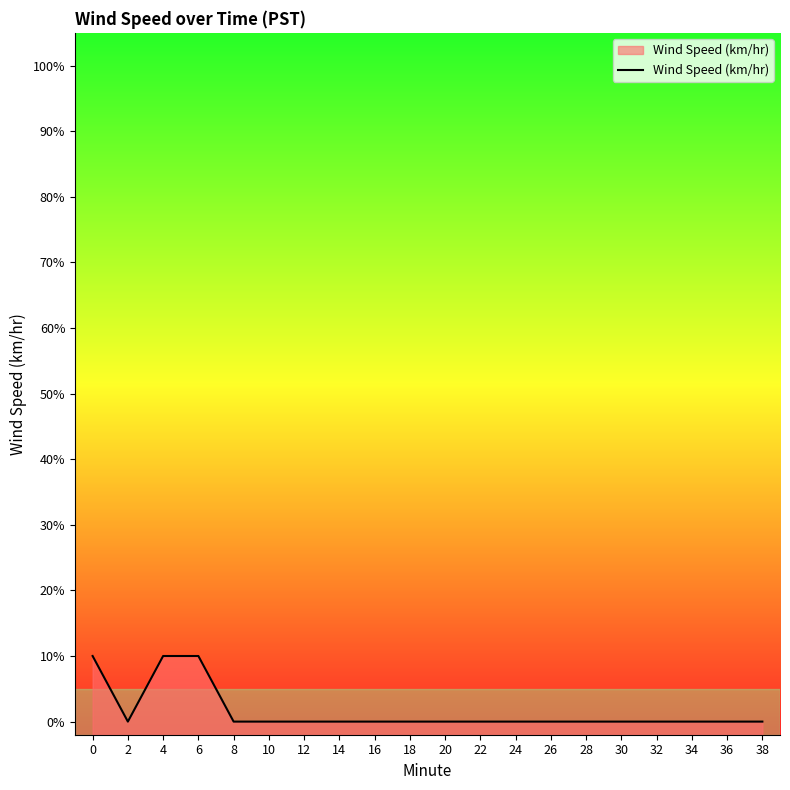

Reading left to right, extract all data points from this chart.

0=0.1	2=0.0	4=0.1	6=0.1	8=0.0	10=0.0	12=0.0	14=0.0	16=0.0	18=0.0	20=0.0	22=0.0	24=0.0	26=0.0	28=0.0	30=0.0	32=0.0	34=0.0	36=0.0	38=0.0